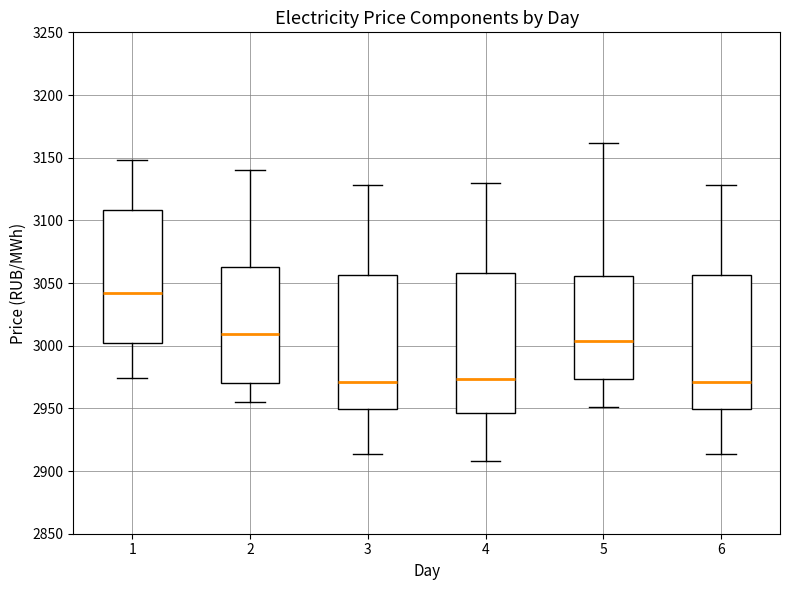

Reading left to right, transcribe this box plot: for each box, give where its median line is, the range the box spans, and where its two whiskers end, as read against the y-axis. The values are not printed on the chart, so give them approximately, as read against the axis.

1: median 3040, box 3000 to 3110, whiskers 2975 to 3150
2: median 3010, box 2970 to 3065, whiskers 2955 to 3140
3: median 2970, box 2950 to 3055, whiskers 2915 to 3130
4: median 2975, box 2945 to 3060, whiskers 2910 to 3130
5: median 3005, box 2975 to 3055, whiskers 2950 to 3160
6: median 2970, box 2950 to 3055, whiskers 2915 to 3130